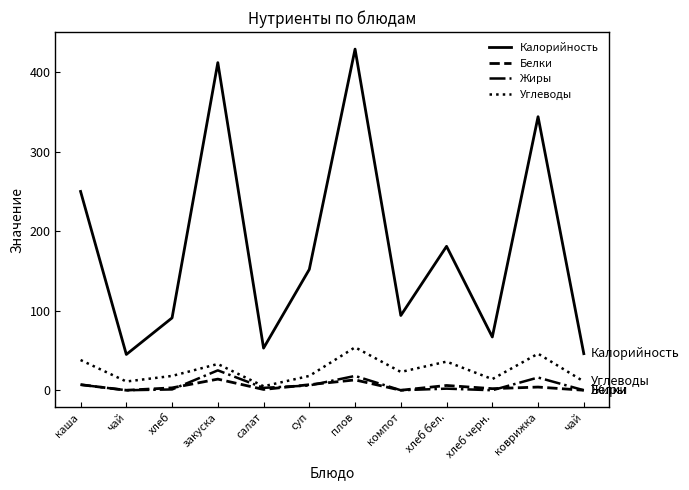

Reading left to right, transcribe all the data shown in this chart.

Калорийность: 250	45	91	412	53	152	429	94	181	67	344	46
Белки: 7	0	3	14	1	7	13	0	6	2	4	0
Жиры: 7	0	1	25	3	6	18	0	2	0	16	0
Углеводы: 38	11	18	33	5	18	54	23	36	14	46	11